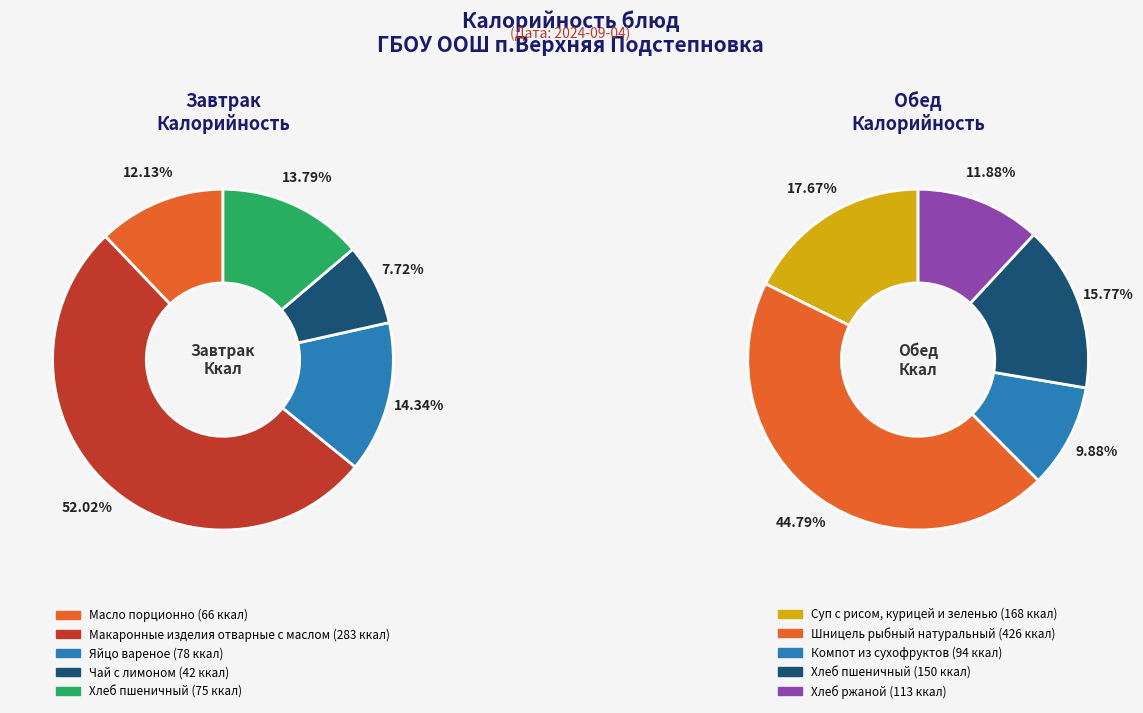

What is the ratio of the value at Чай с лимоном to the value at Макаронные изделия отварные с маслом?

0.1